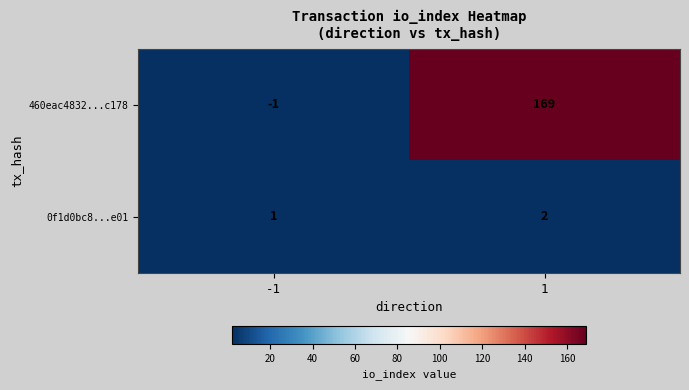

What is the sum of the 0f1d0bc8...e01 values at -1 and 1?

3